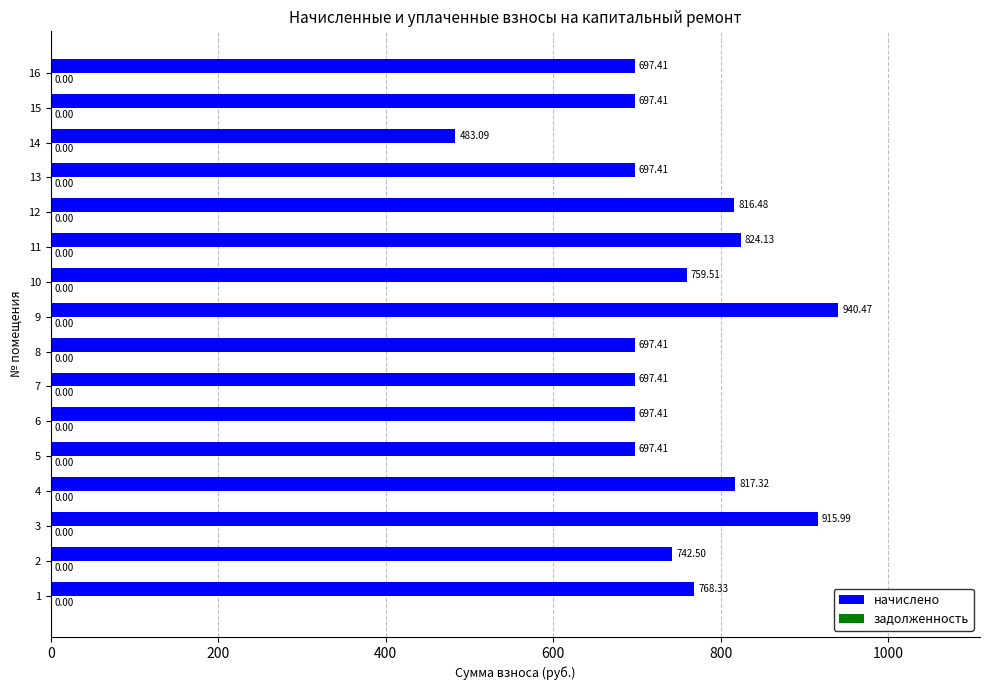

Between 9 and 6, which is larger?

9